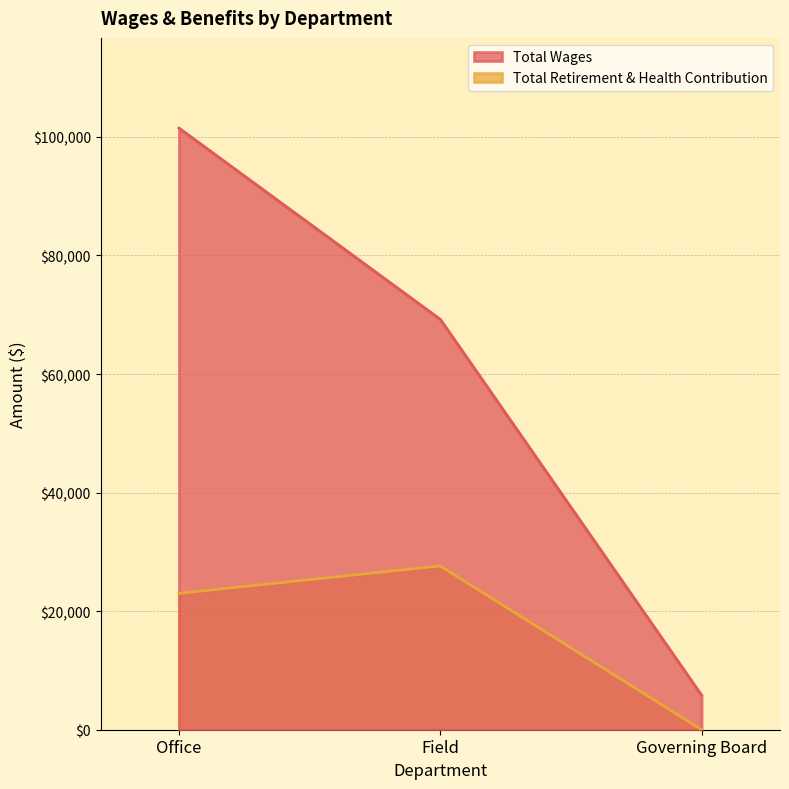

What is the sum of the Total Wages values at Field and Governing Board?

75021